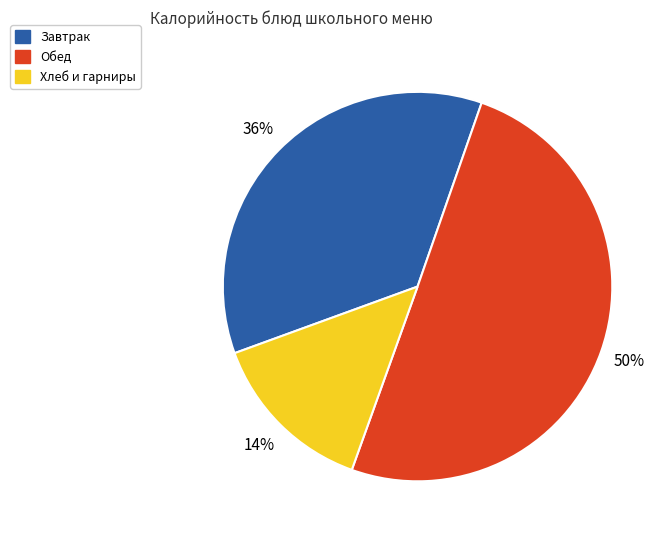

Between Завтрак and Обед, which is larger?

Обед